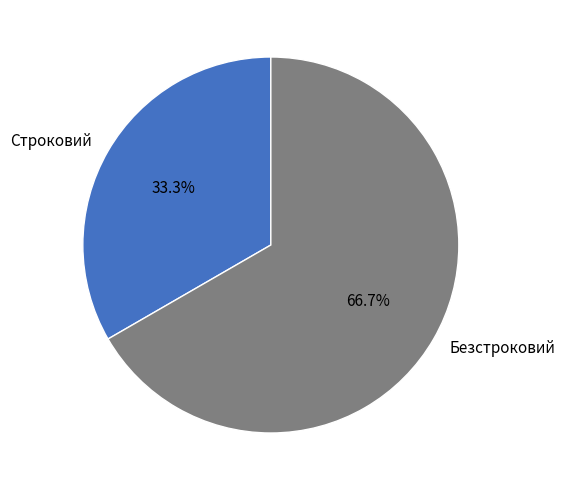

Is the sum of Безстроковий and Строковий greater than half?

Yes